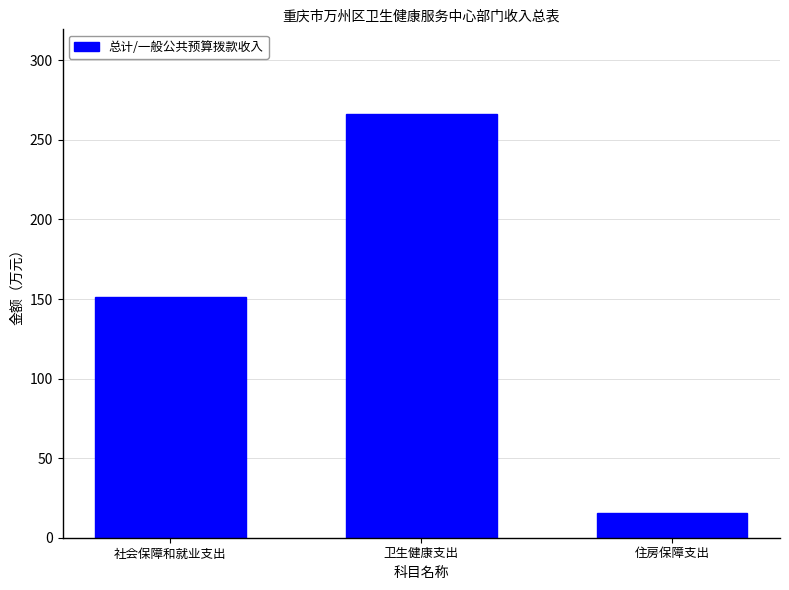

At which label does the data first exceed 151?

社会保障和就业支出